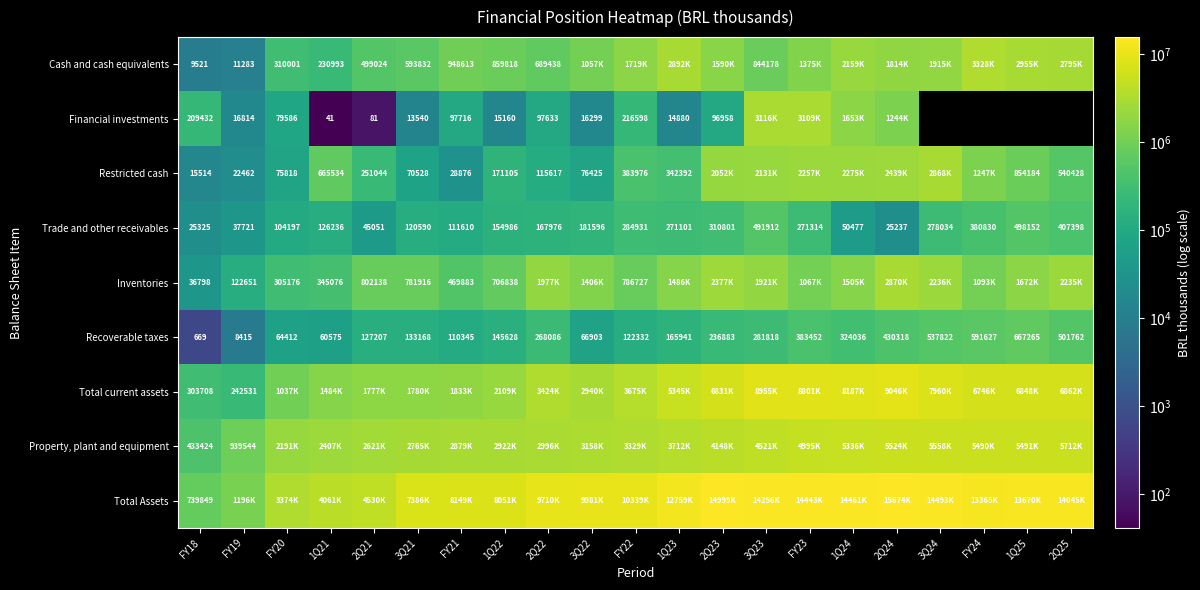

What is the sum of all Trade and other receivables values?

4345475